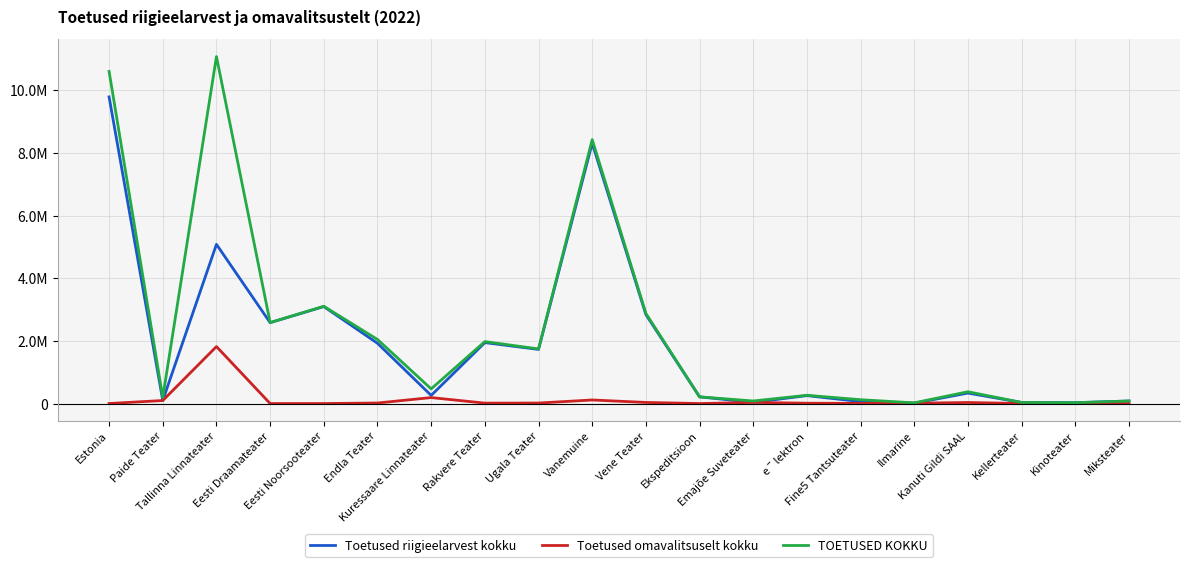

What are all the series names shown in the legend?

Toetused riigieelarvest kokku, Toetused omavalitsuselt kokku, TOETUSED KOKKU